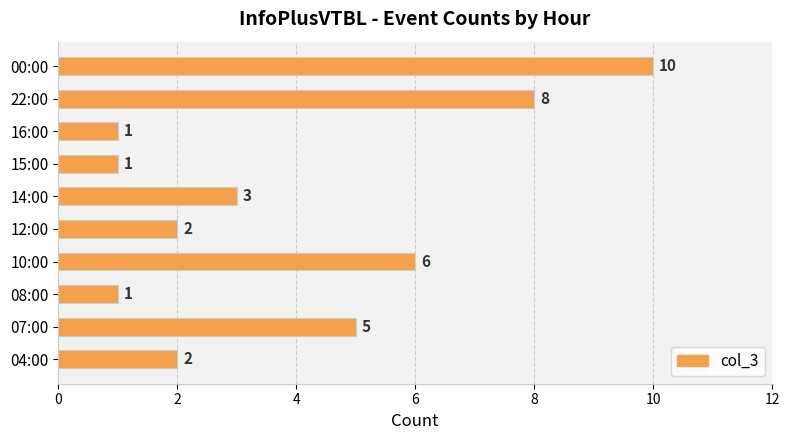

The value at 22:00 is 2. True or false?

False